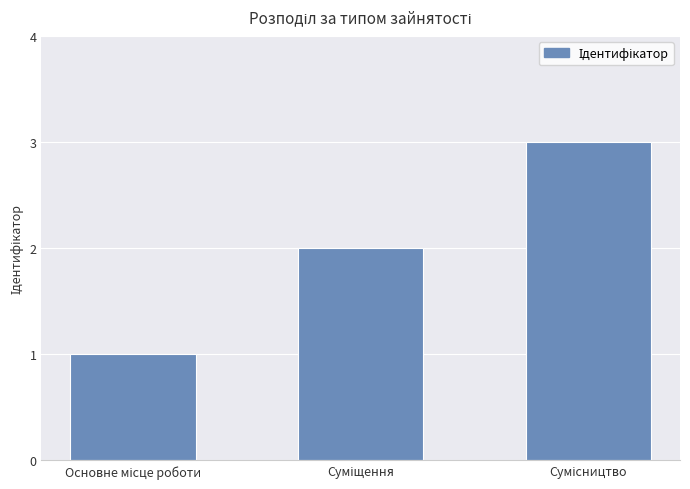

What is the difference between the maximum and minimum values?

2